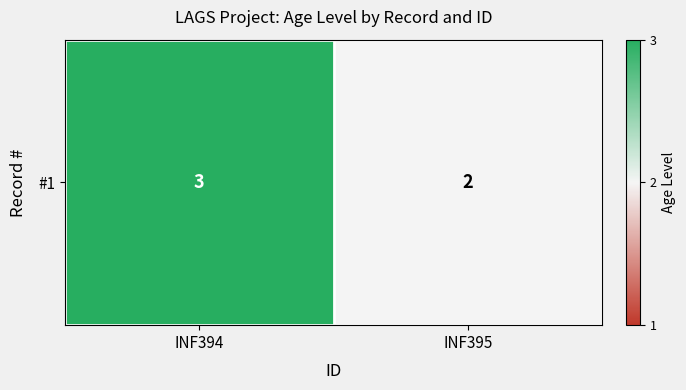

What is the average value?

2